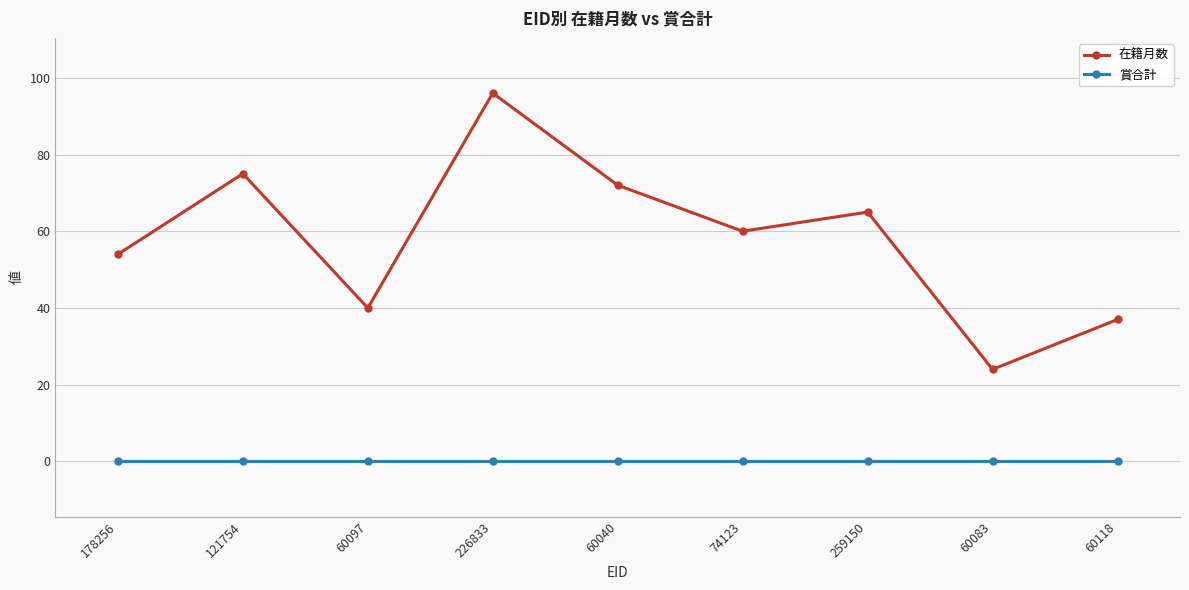

True or false: 在籍月数 has a value of 164 at 226833.

False